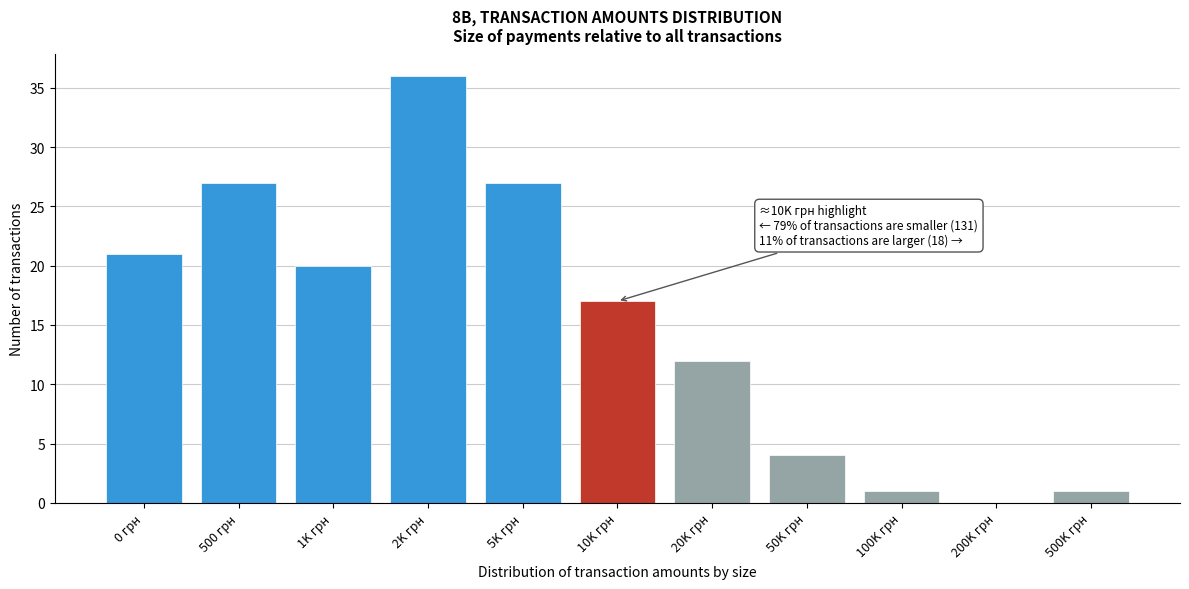

Reading left to right, list all the values displayed in this chart.

0 грн=21	500 грн=27	1K грн=20	2K грн=36	5K грн=27	10K грн=17	20K грн=12	50K грн=4	100K грн=1	200K грн=0	500K грн=1